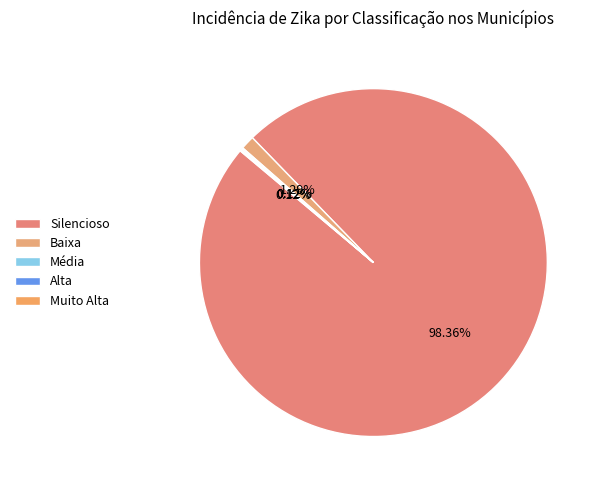

Is there any slice that represents more than half of the pie?

Yes